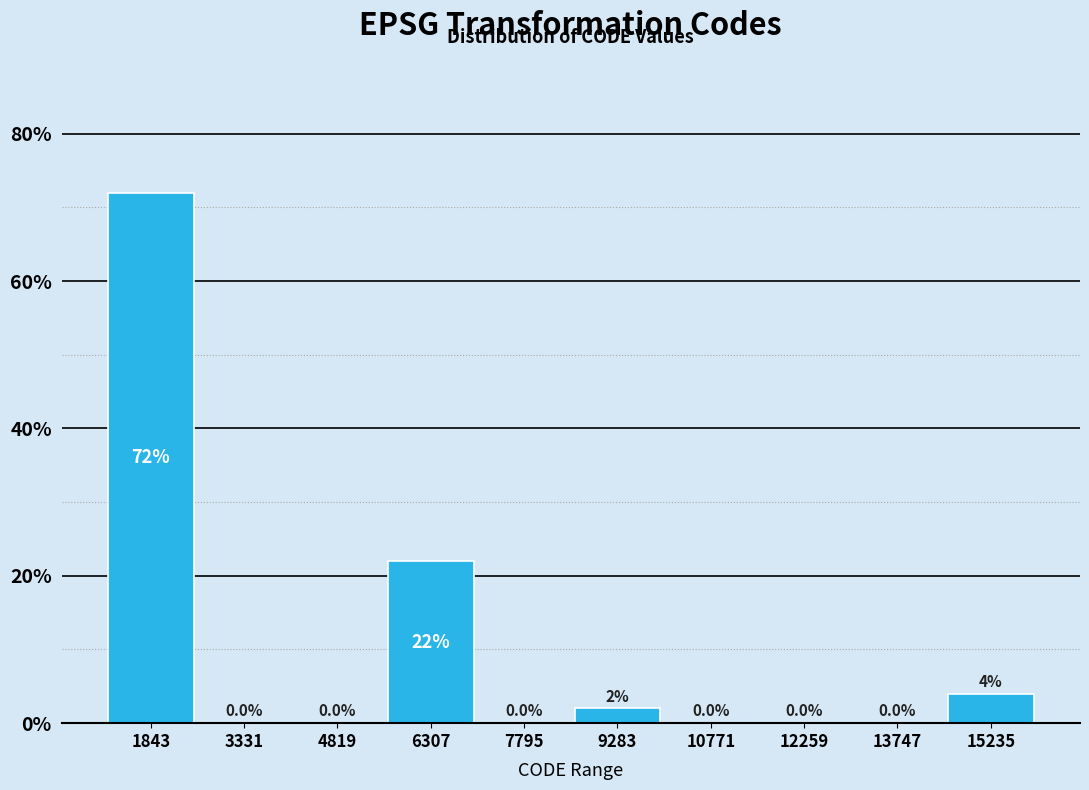

Over which range of the x-axis is the bar tallest?

1200 to 2600